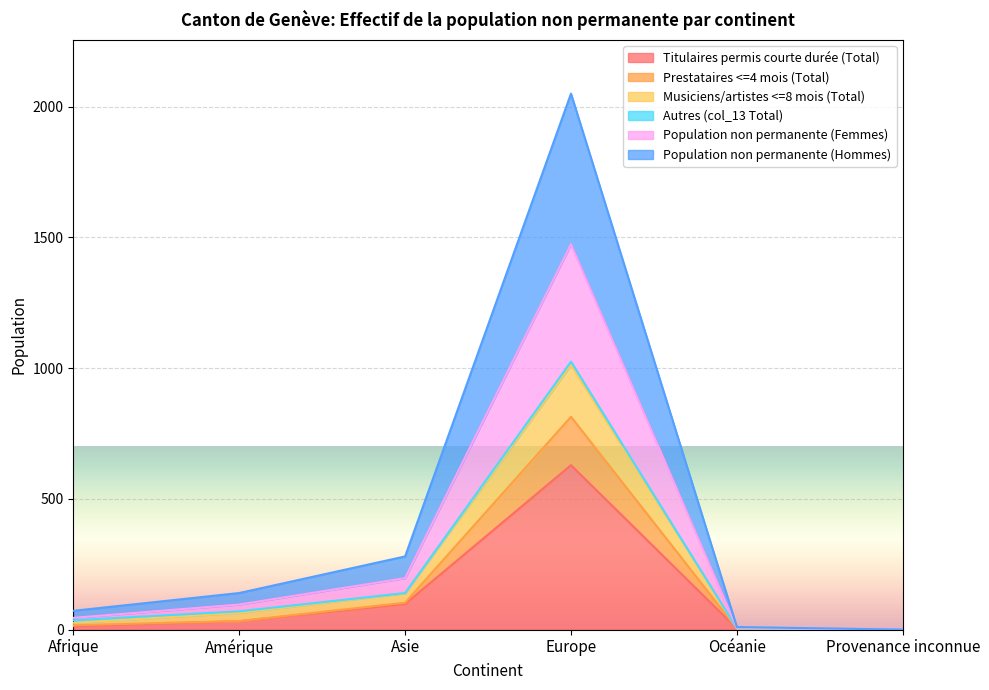

How many lines are shown in the chart?

6